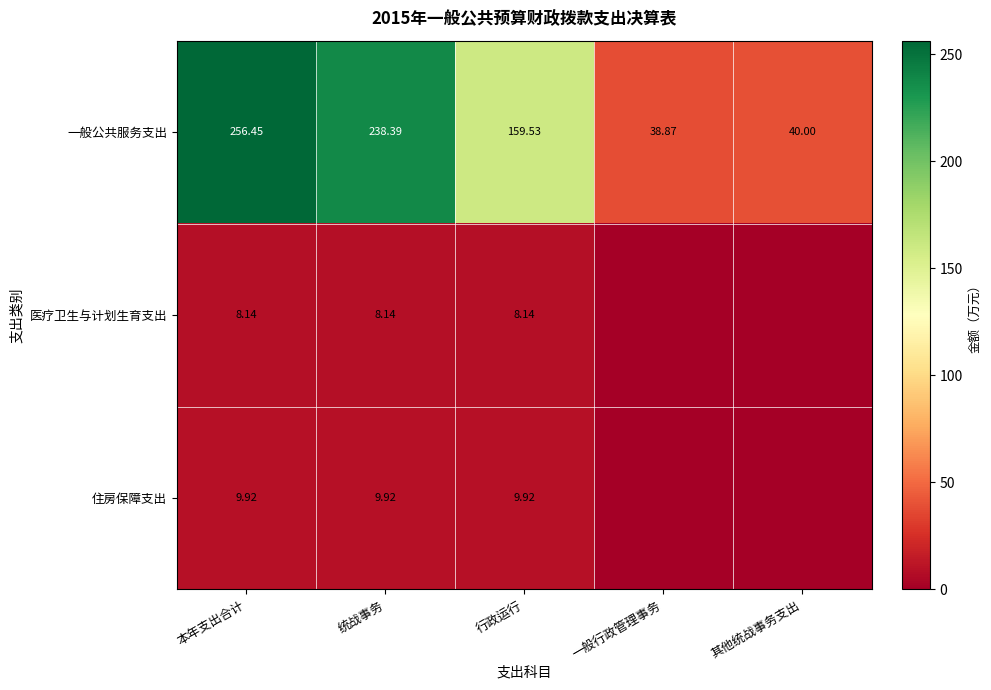

How many data points in 一般公共服务支出 are above 159?

3